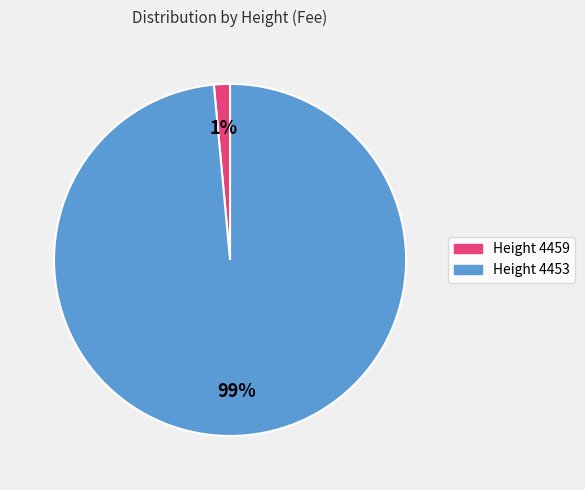

Which slice represents more than half of the pie?

Height 4453